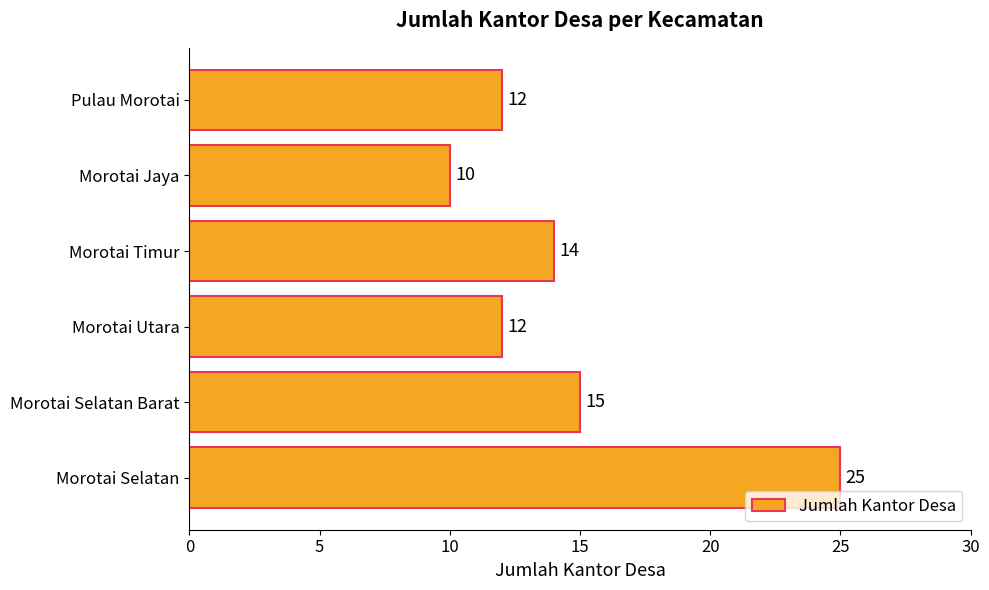

Count the number of data series in this chart.

1